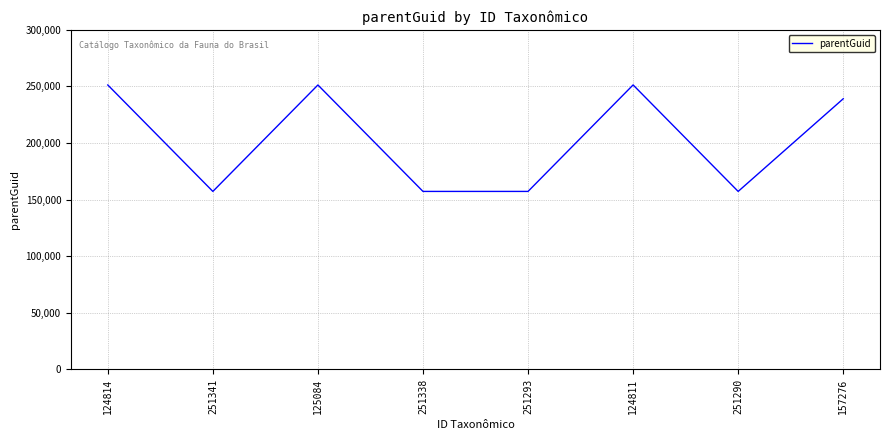

What is the sum of all values?

1622138